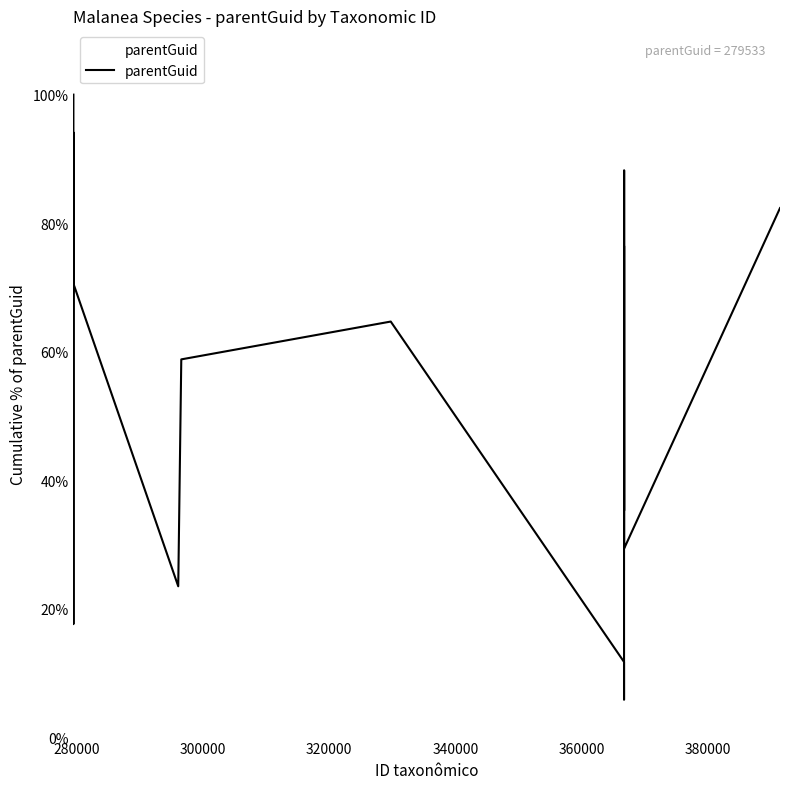

What is the difference between the maximum and minimum values?

94.1